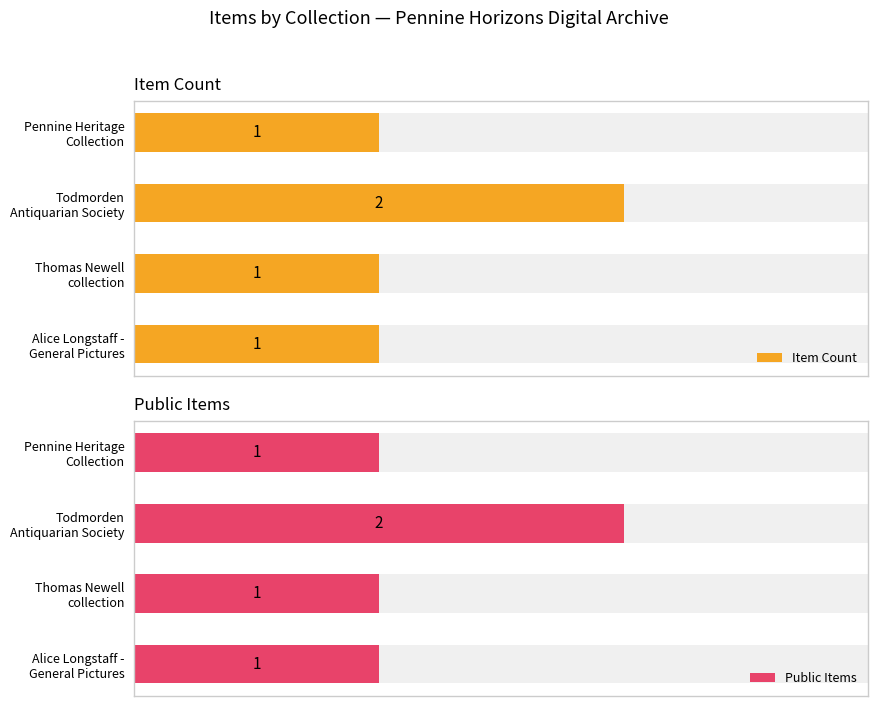

Is it true that Item Count equals 1 at Alice Longstaff - General Pictures?

True